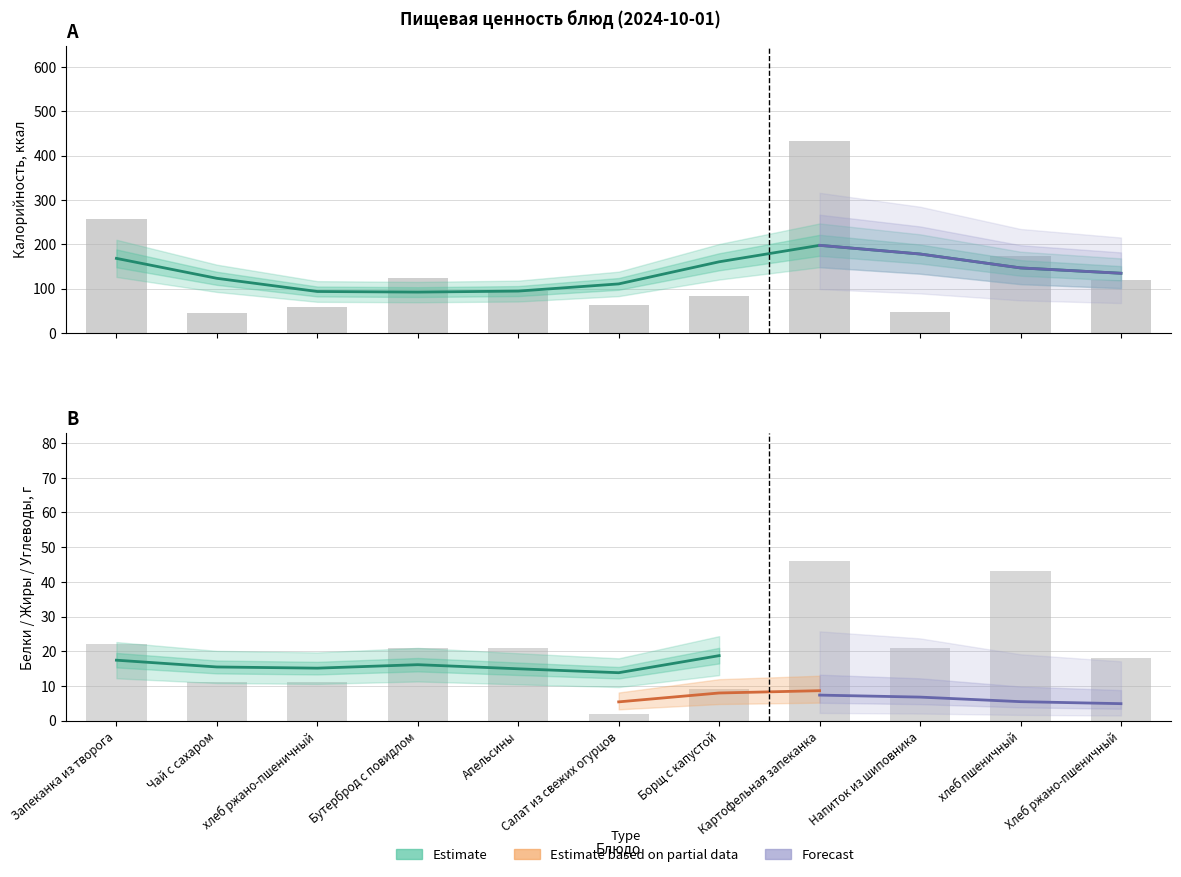

At which label is Углеводы closest to 24?

Запеканка из творога